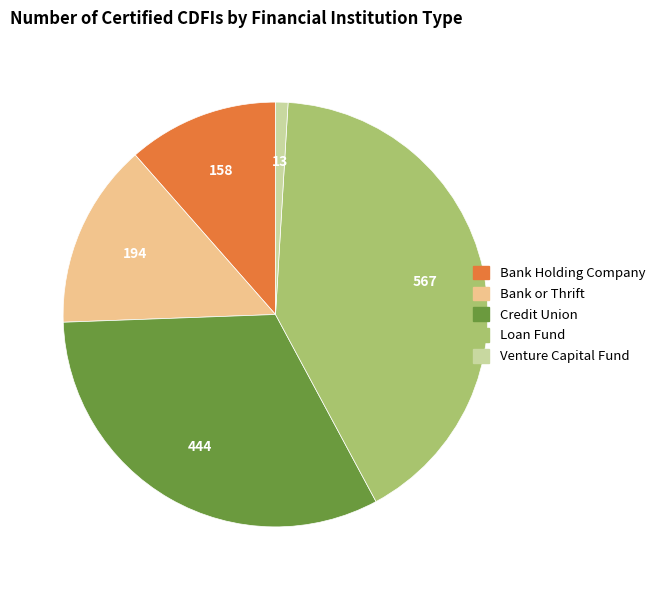

True or false: Credit Union accounts for 45% of the total.

False